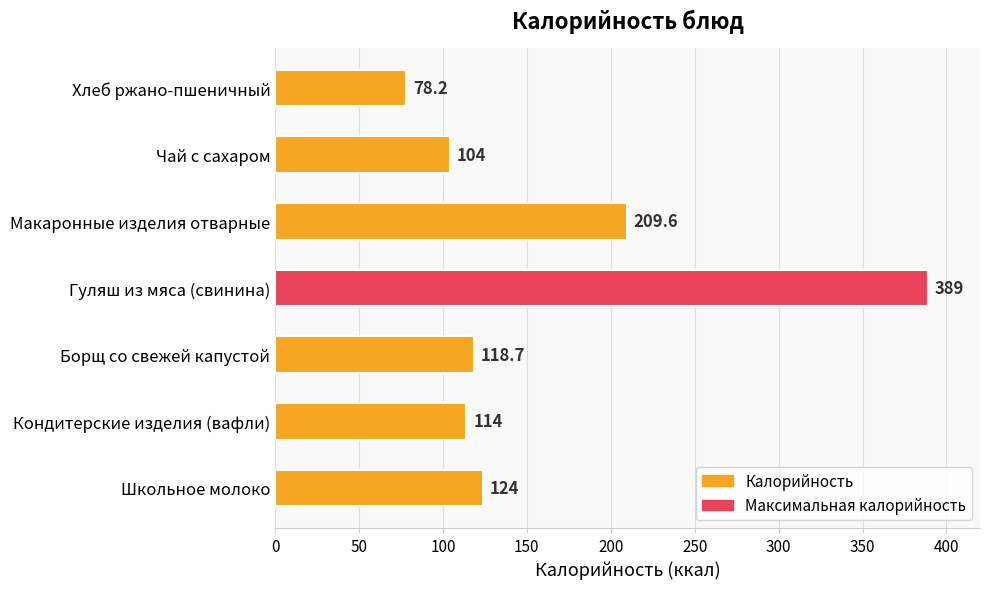

Approximately how many times larger is the value at Школьное молоко compared to Гуляш из мяса (свинина)?

0.3